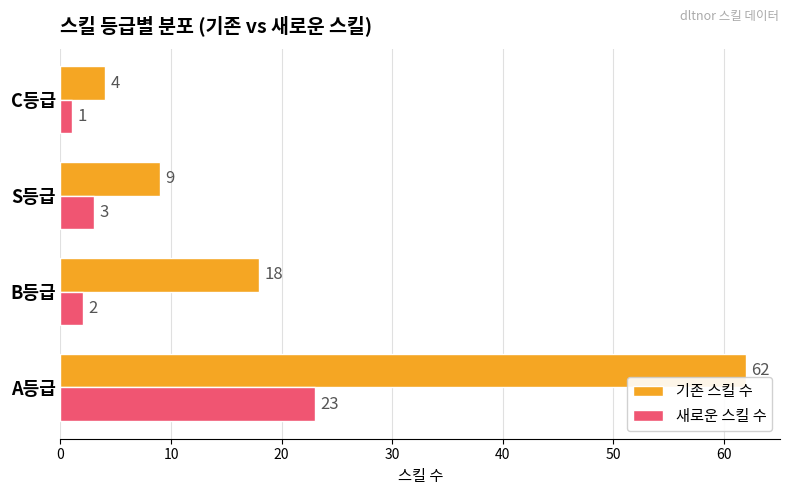

How many series are shown in this chart?

2